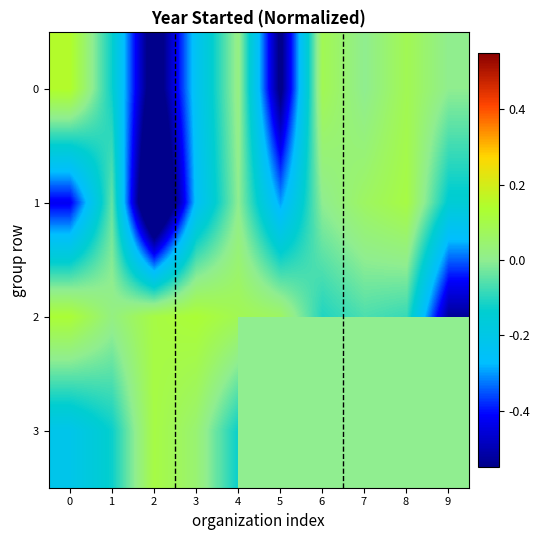

The value of 1 at 9 is -0.1. True or false?

False